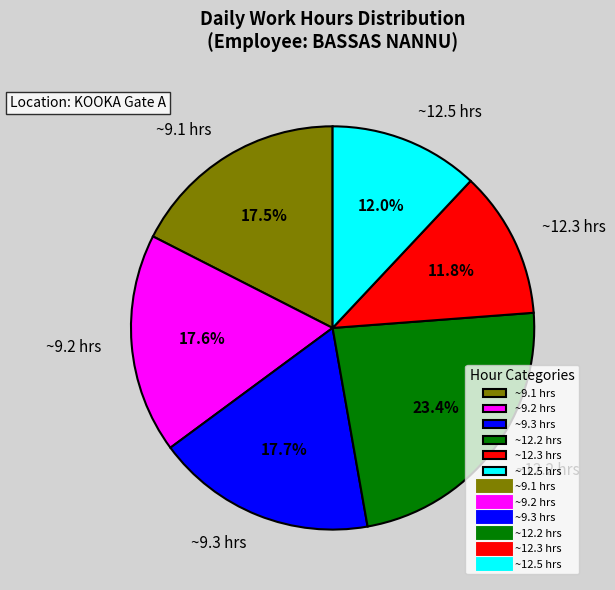

Combined, what portion of the pie is ~9.3 hrs and ~12.2 hrs?

41.1%